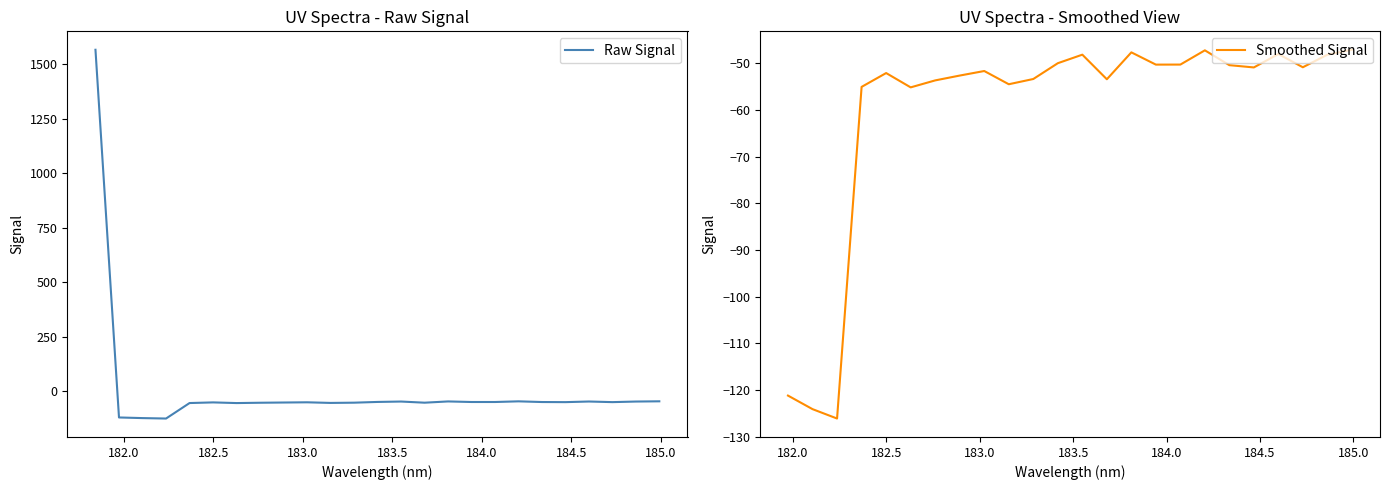

What is the highest value of the Raw Signal series?

1565.2